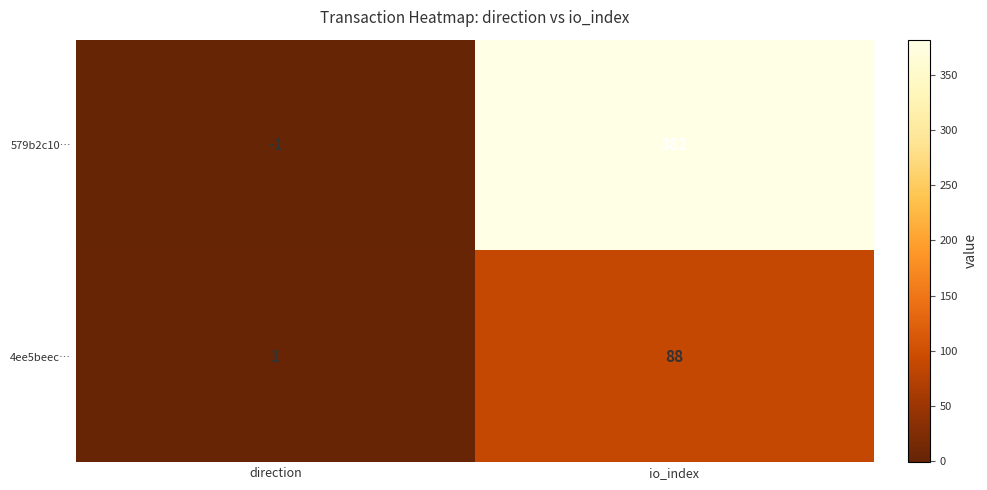

Which series changed the most between direction and io_index?

579b2c10…